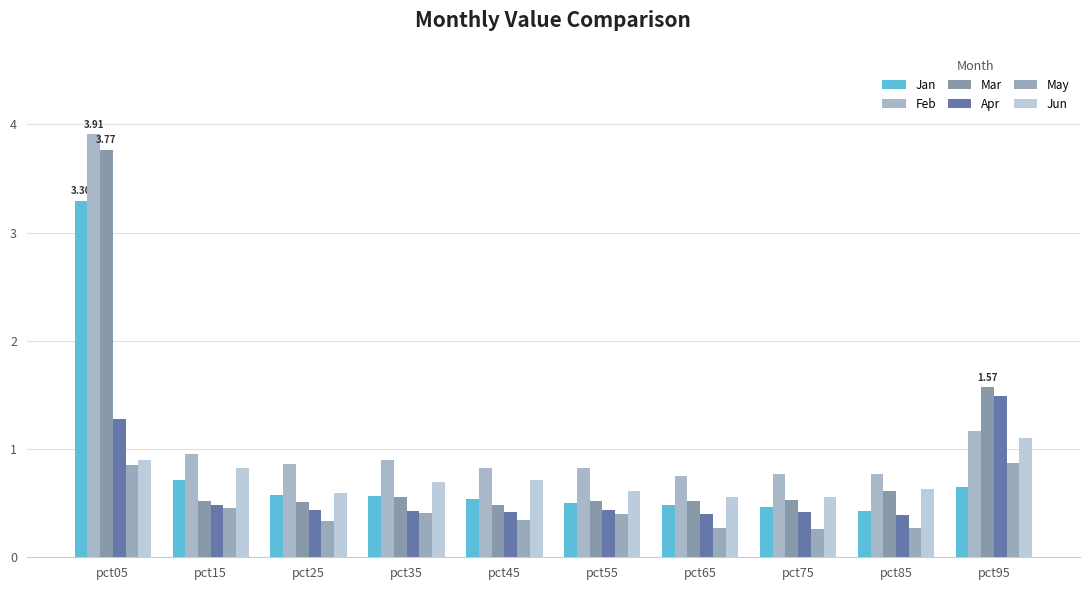

Are the bars grouped side by side (vs. stacked)?

Yes